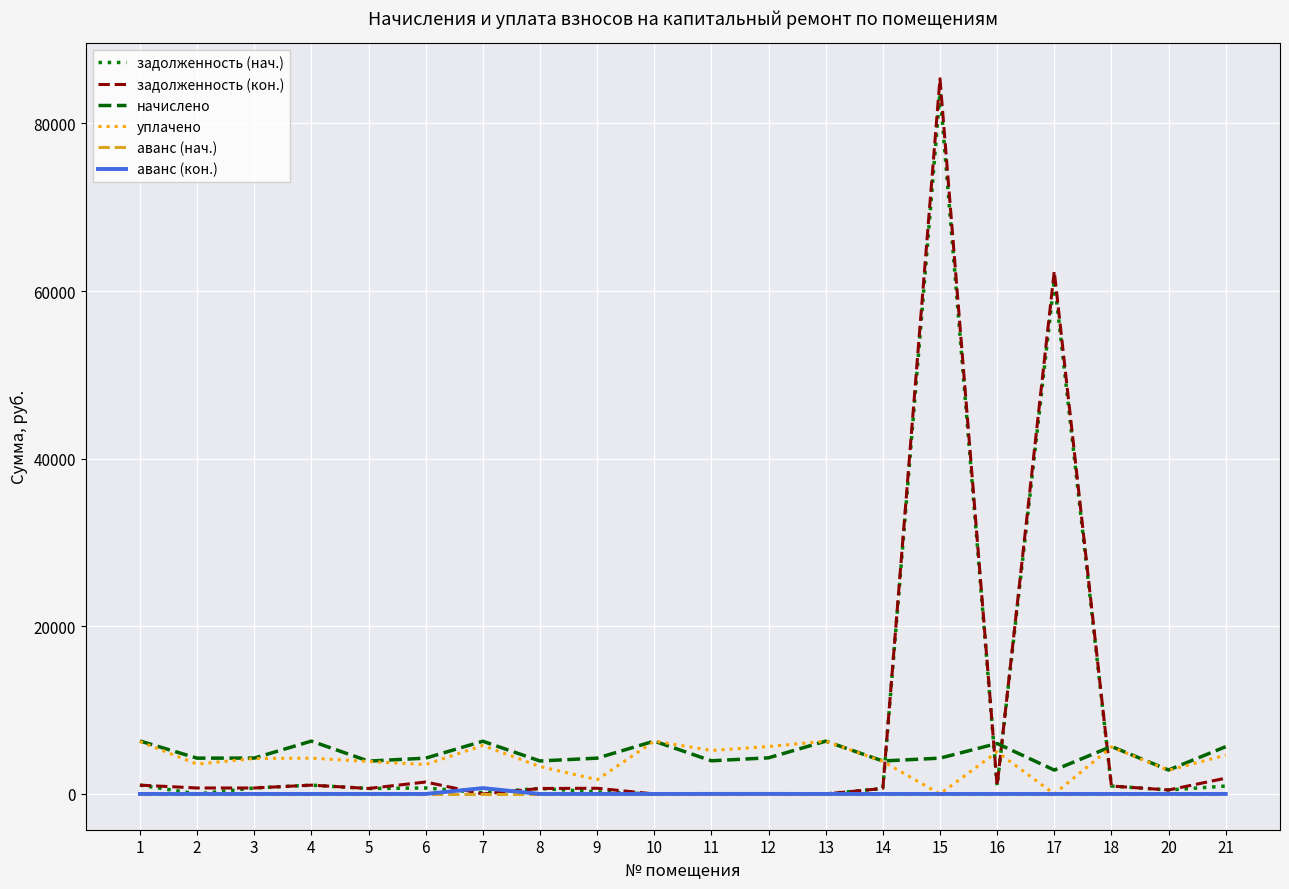

Which series has the widest spread of values?

задолженность (кон.)